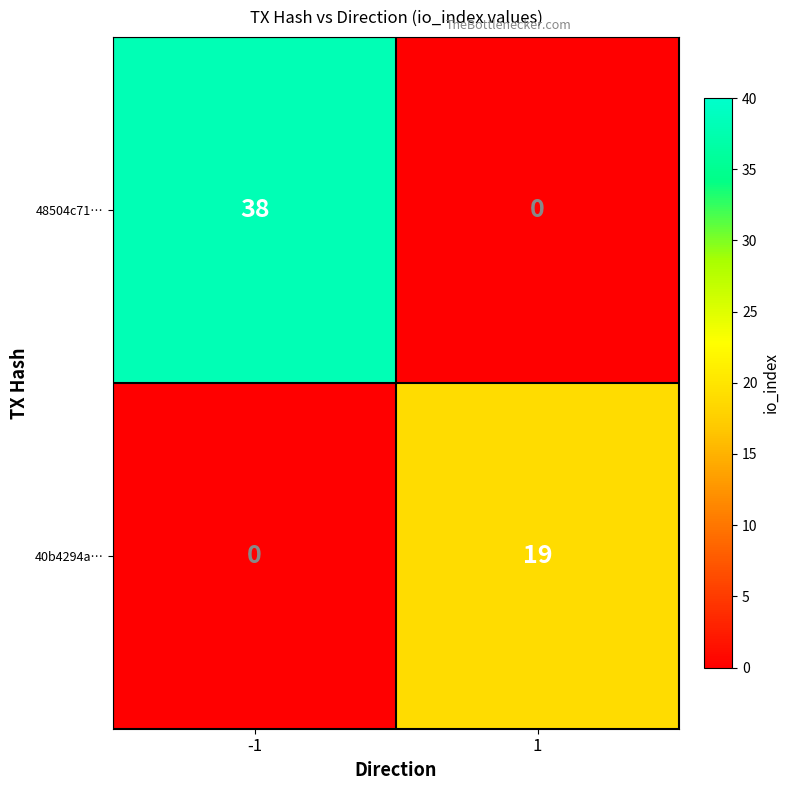

What is the average value of the 40b4294a… series?

10